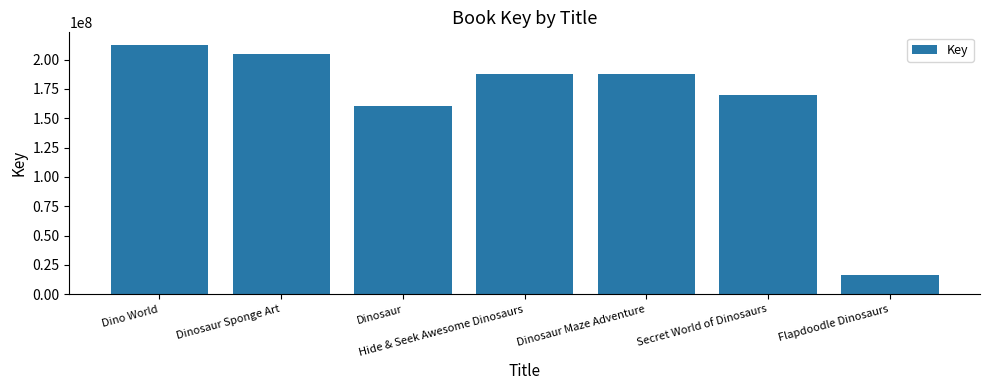

Count the number of categories in the chart.

7